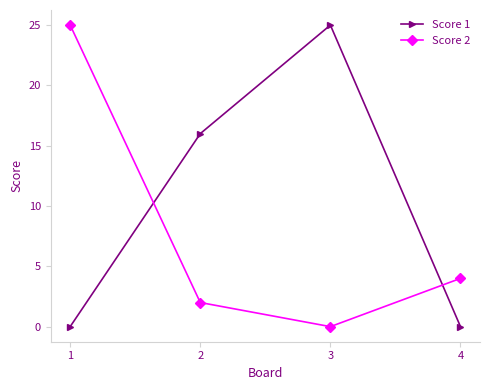

What is the sum of all Score 2 values?

31